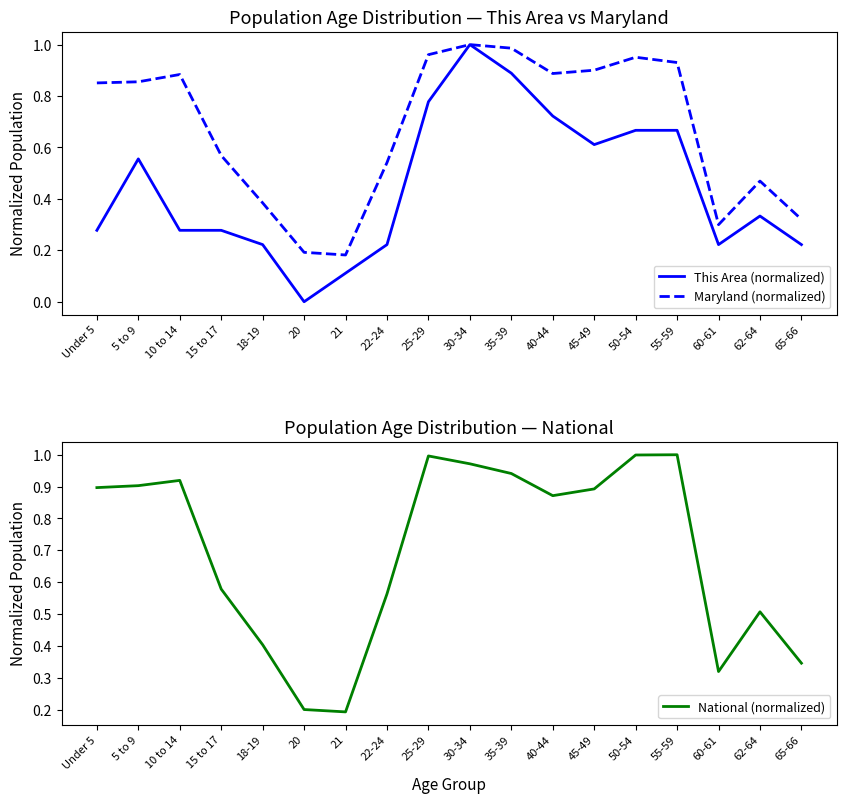

True or false: Maryland (normalized) and This Area (normalized) cross at least once.

False